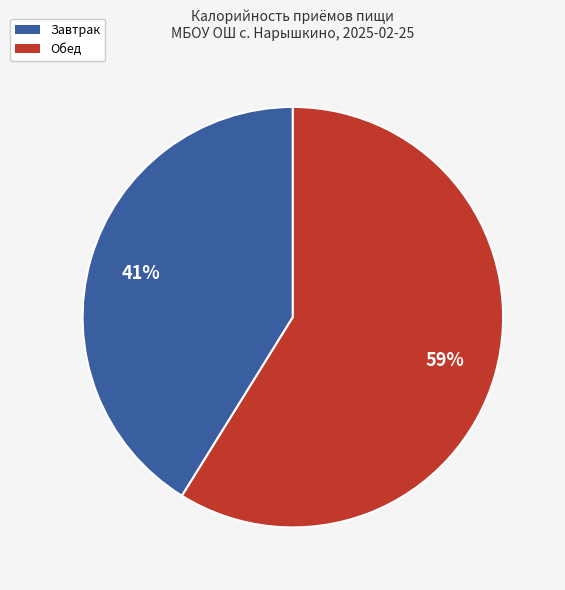

The Завтрак slice represents 41% of the pie. True or false?

True